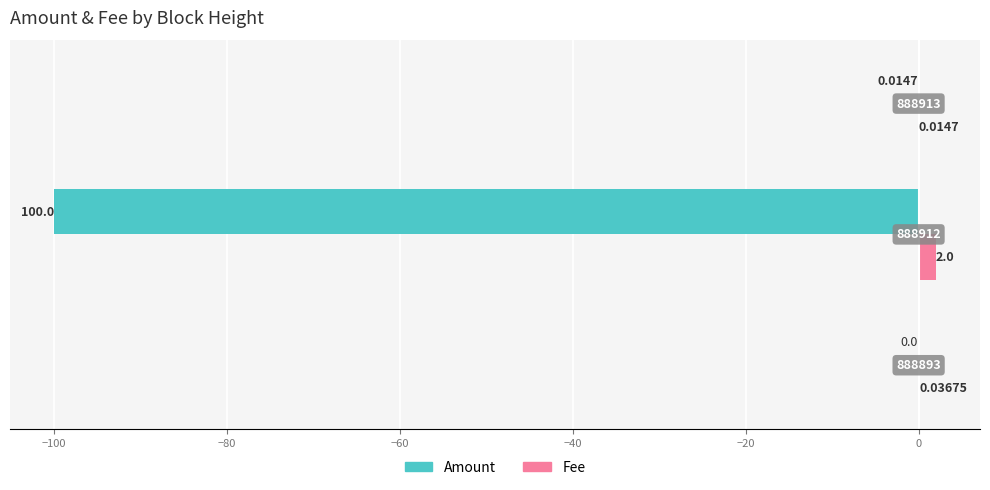

Which series has the largest total across all categories?

Fee